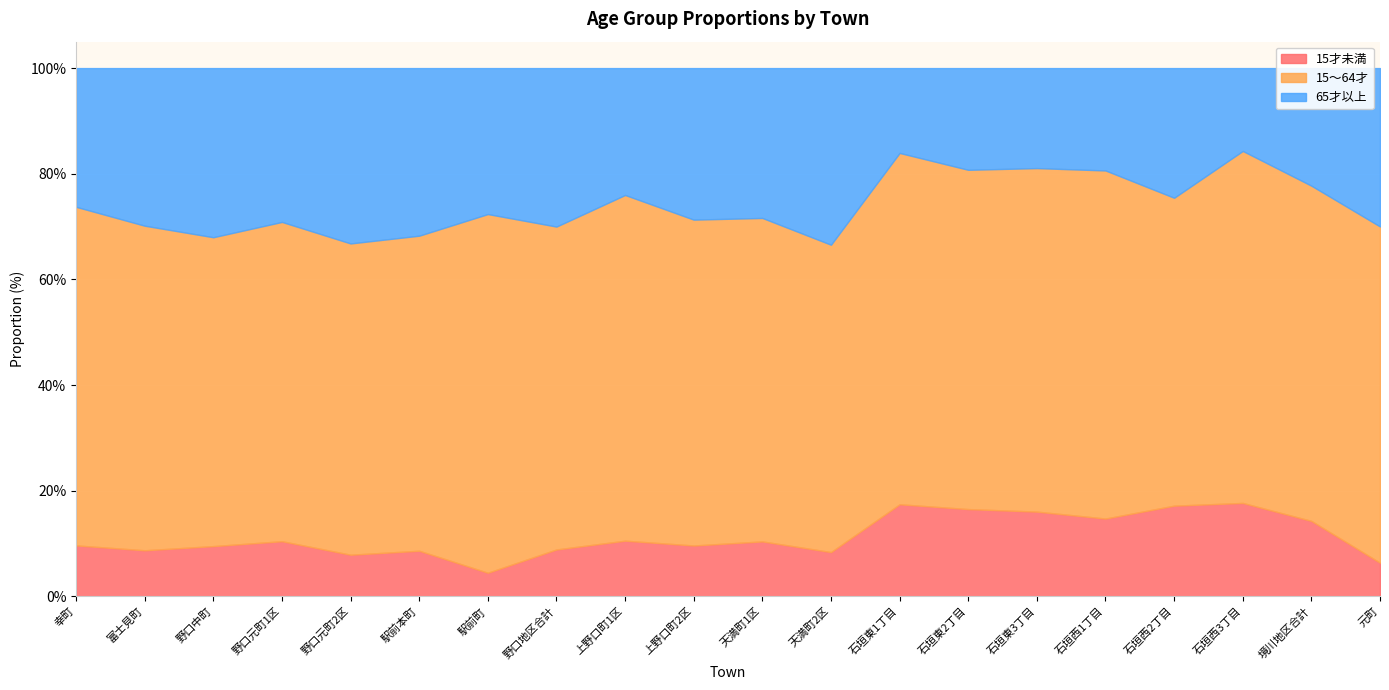

Which series has the widest spread of values?

65才以上